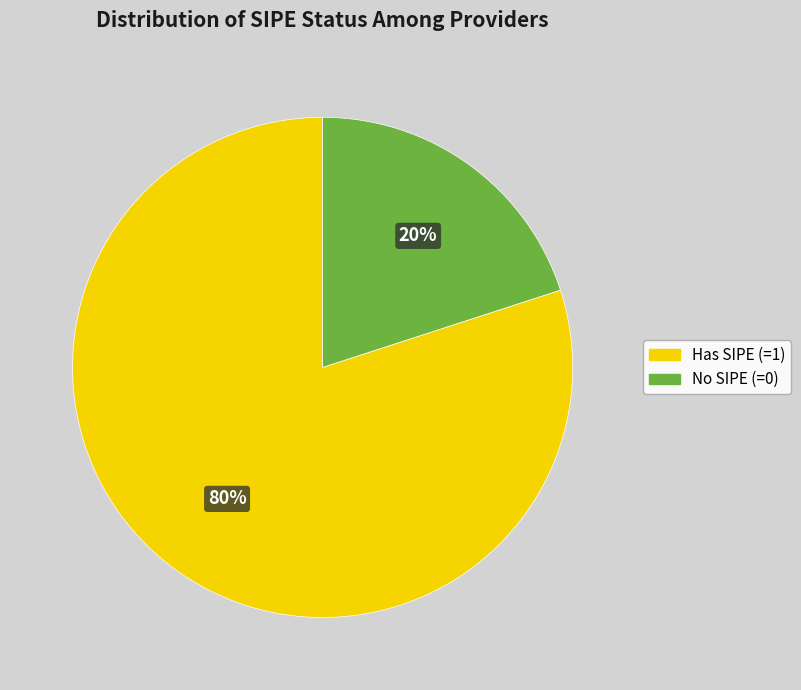

How many segments does this pie chart have?

2